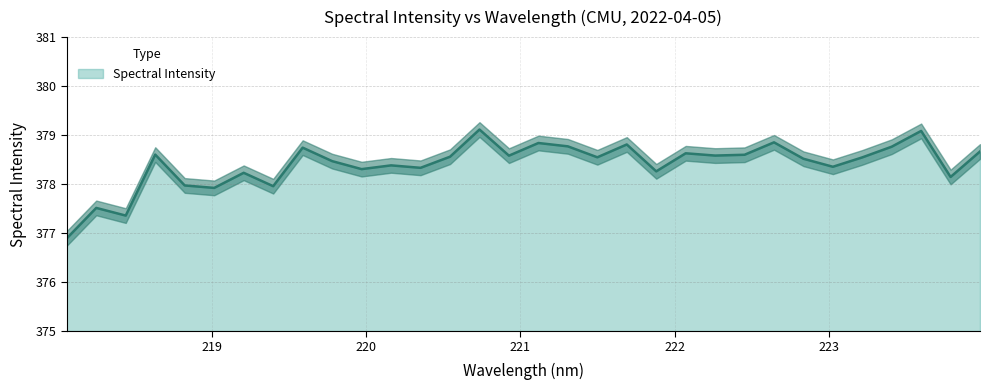

Where is the first local maximum?

218.2508